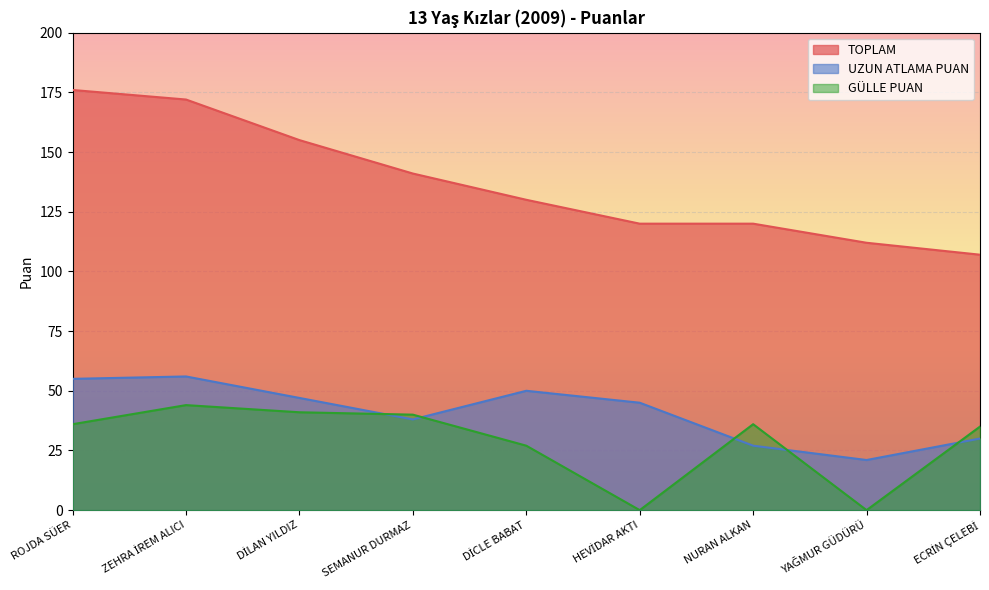

The GÜLLE PUAN series shows -14 at HEVİDAR AKTI. True or false?

False